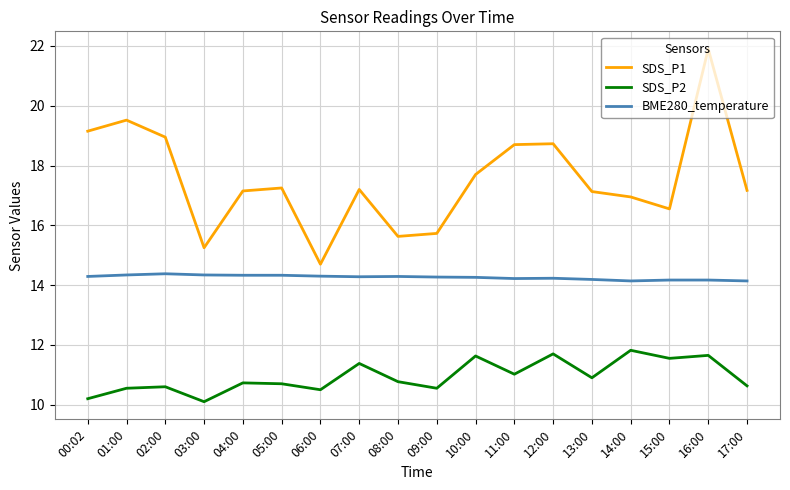

True or false: SDS_P1 and SDS_P2 cross at least once.

False